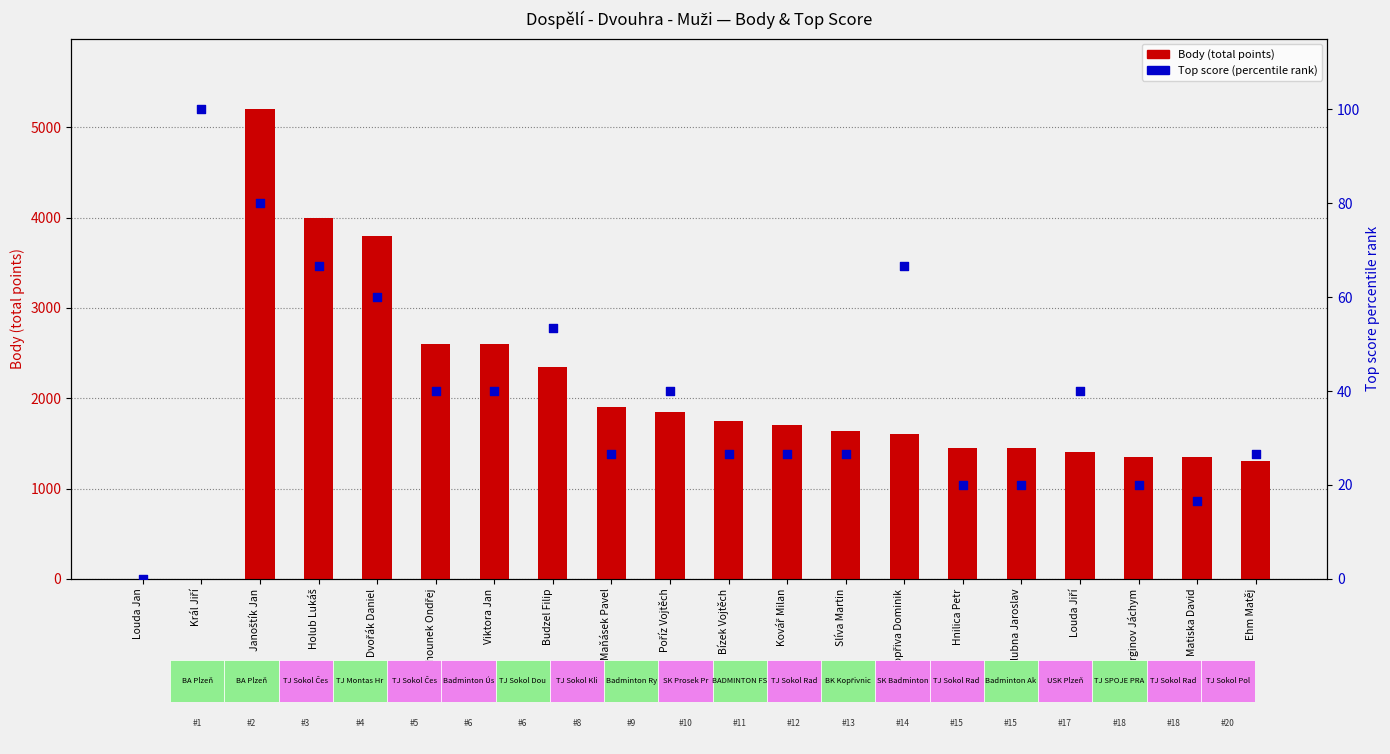

What is the total value across all series at Gerginov Jáchym?

1370.0